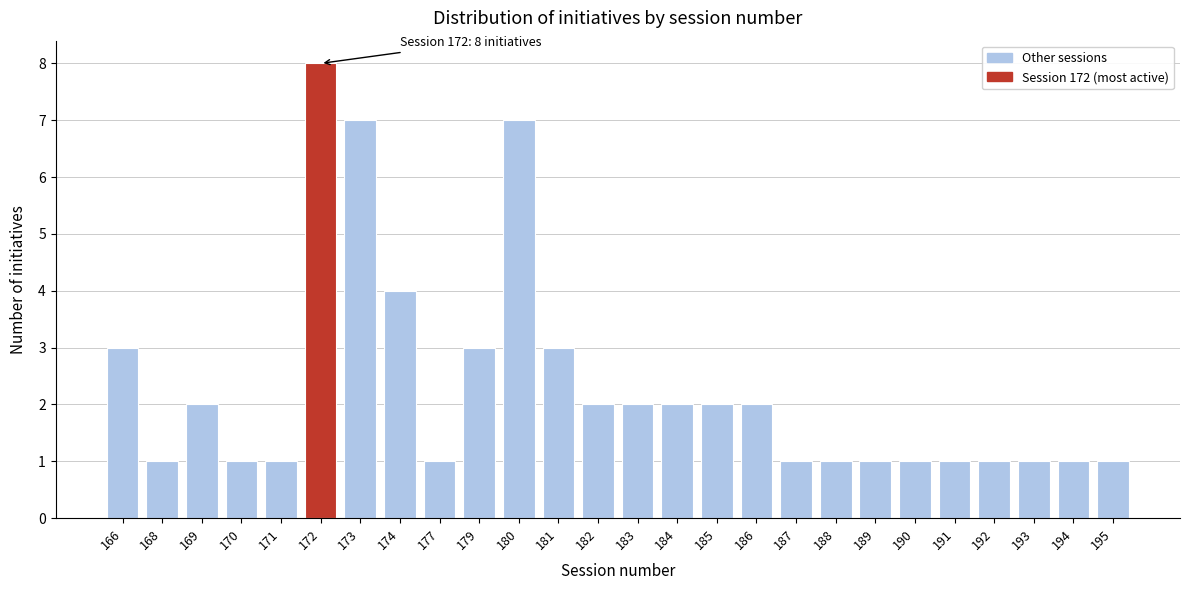

Reading left to right, what are all the values shown in this chart?

3	1	2	1	1	8	7	4	1	3	7	3	2	2	2	2	2	1	1	1	1	1	1	1	1	1